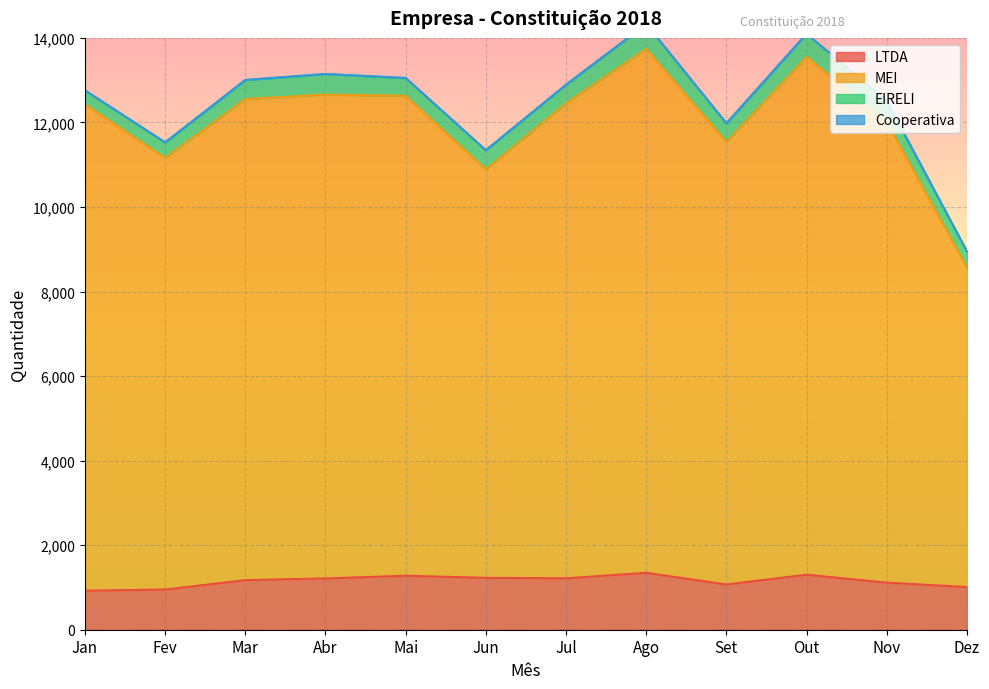

Is the value of LTDA at Set greater than the value of MEI at Abr?

No